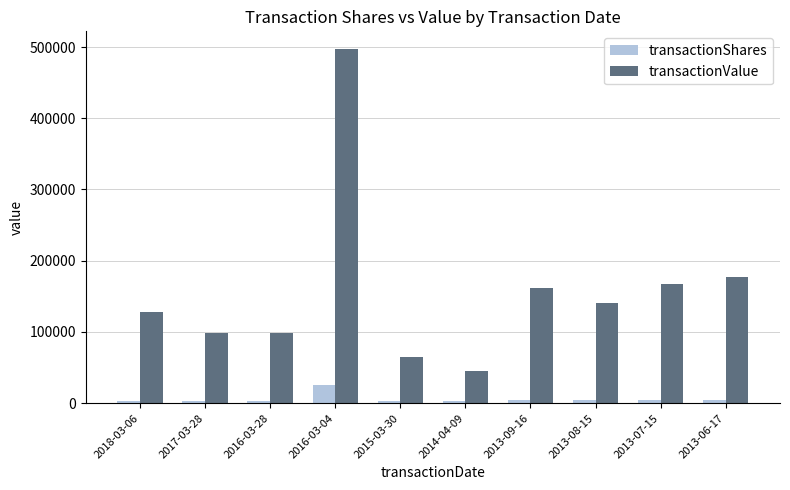

Which series has the widest spread of values?

transactionValue